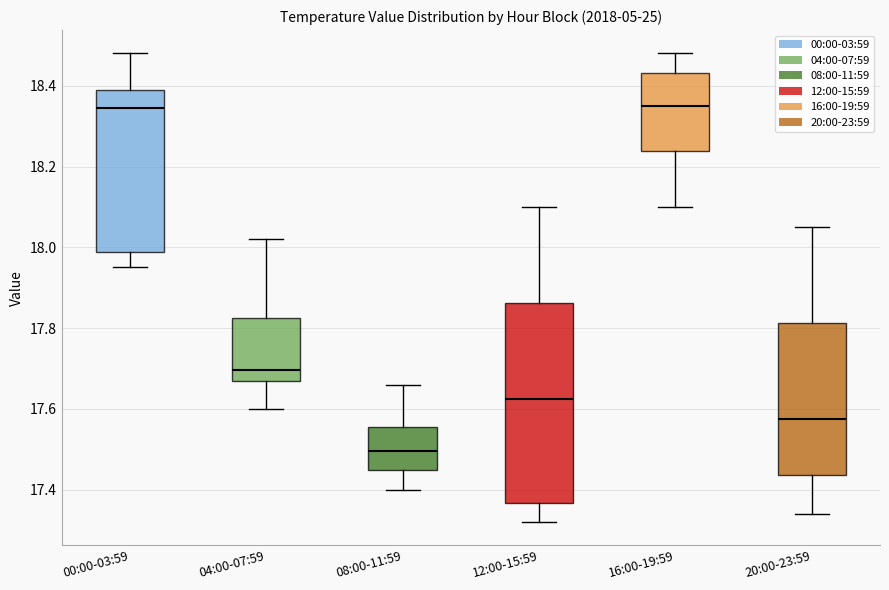

Which box is the tallest, from its lower edge to its upper edge?

12:00-15:59